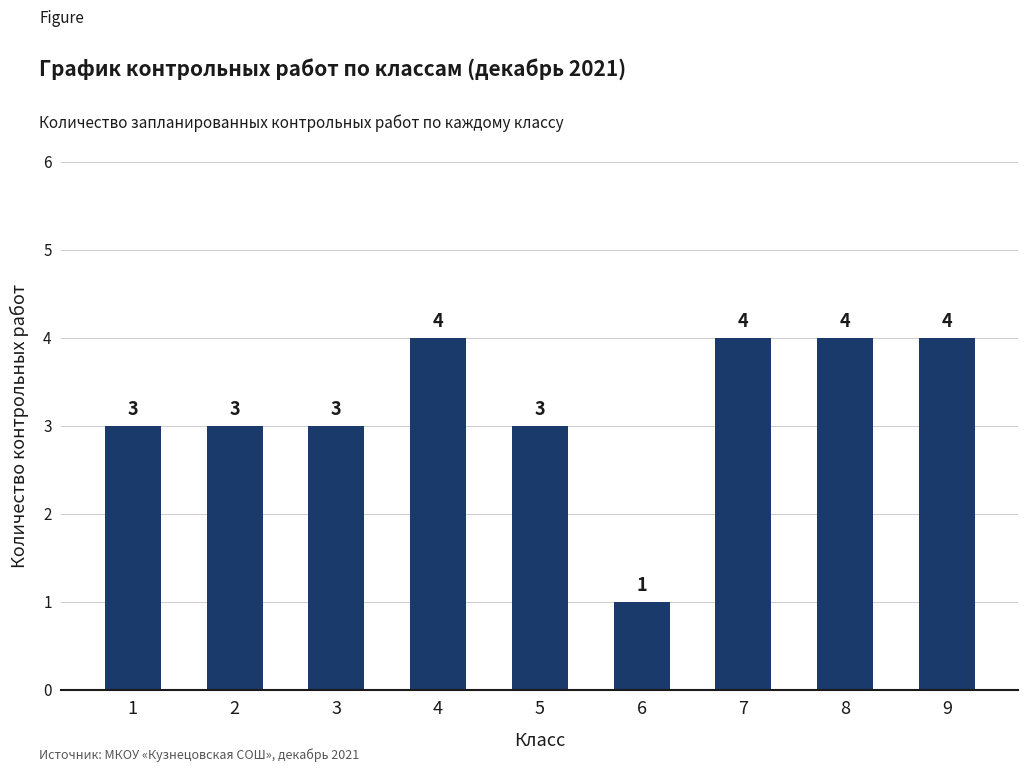

What is the greatest value displayed?

4